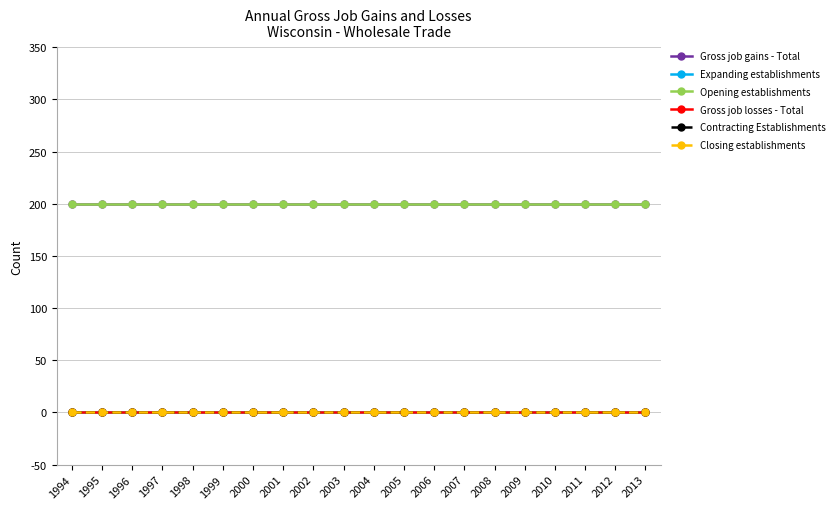

Is this an area chart (filled region under the line)?

No